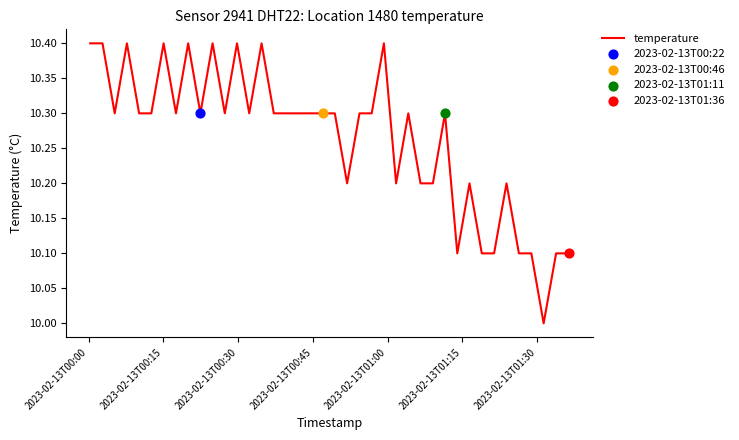

What is the maximum value shown in the chart?

10.4